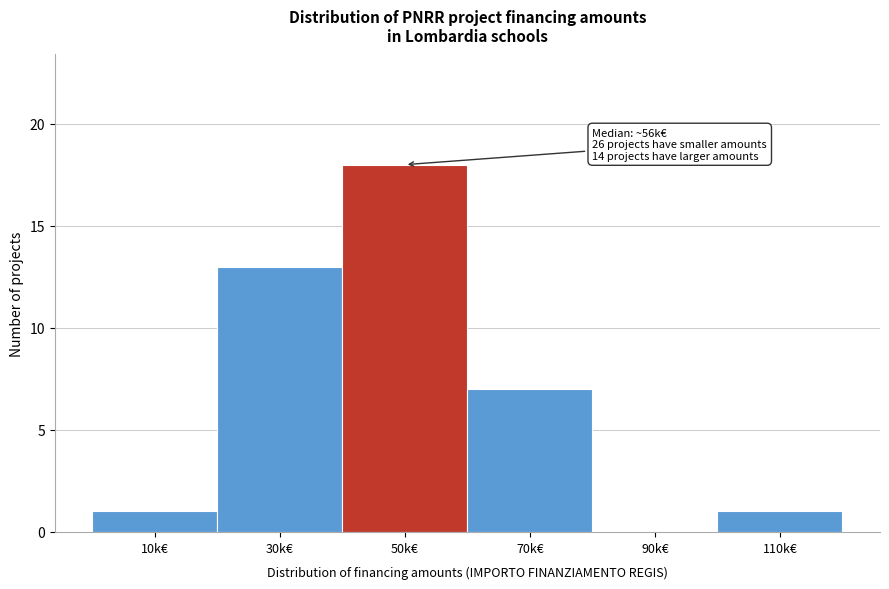

Reading left to right, list all the values displayed in this chart.

10k€=1	30k€=13	50k€=18	70k€=7	90k€=0	110k€=1